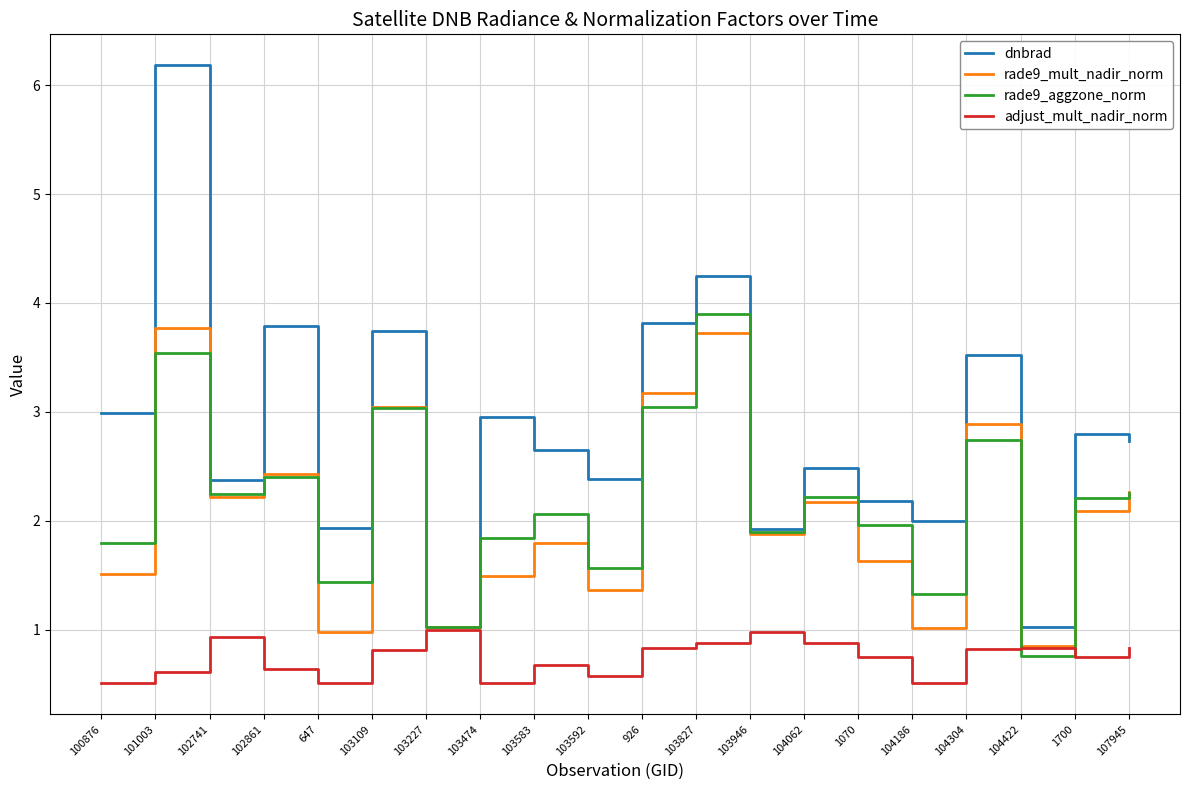

At which category is the sum across all series the highest?

101003